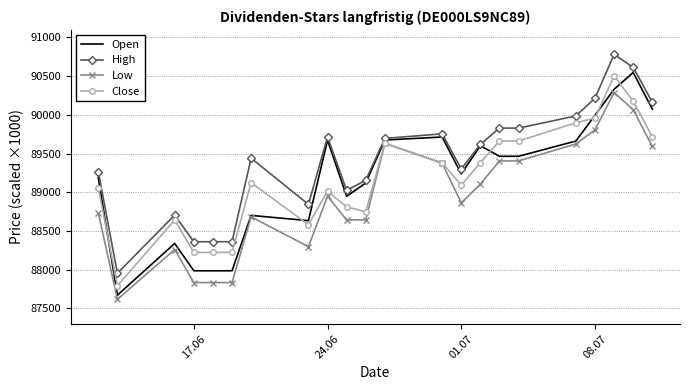

Which series has the largest total across all categories?

High